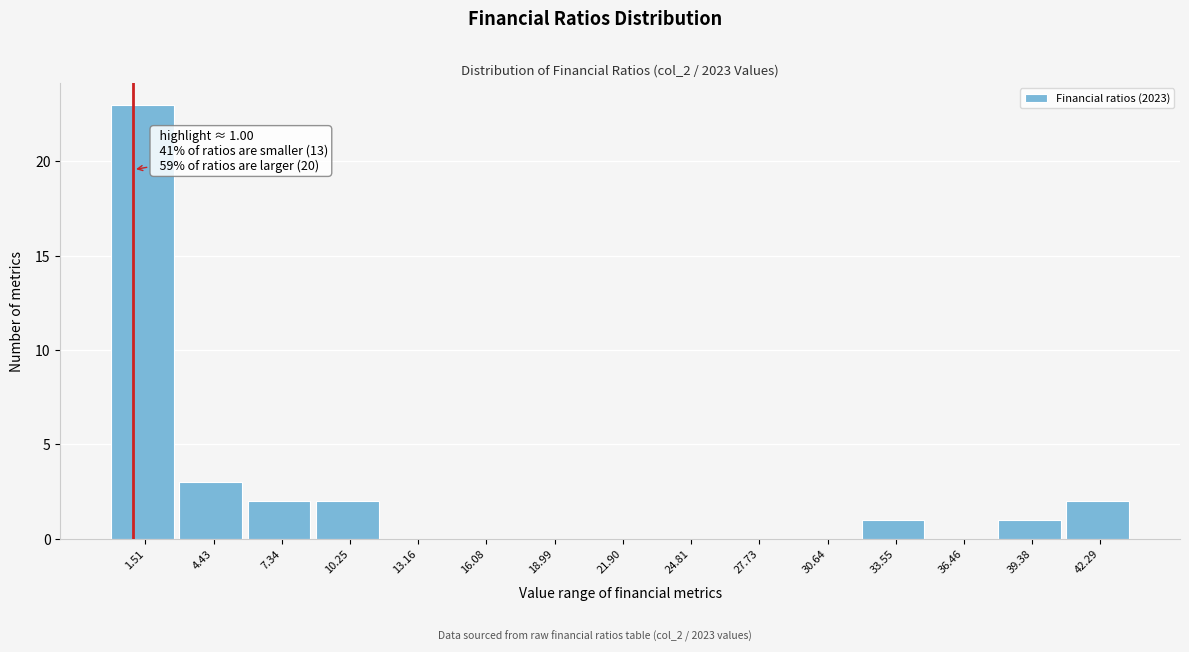

Which range on the x-axis has the tallest bar?

0.0 to 3.0